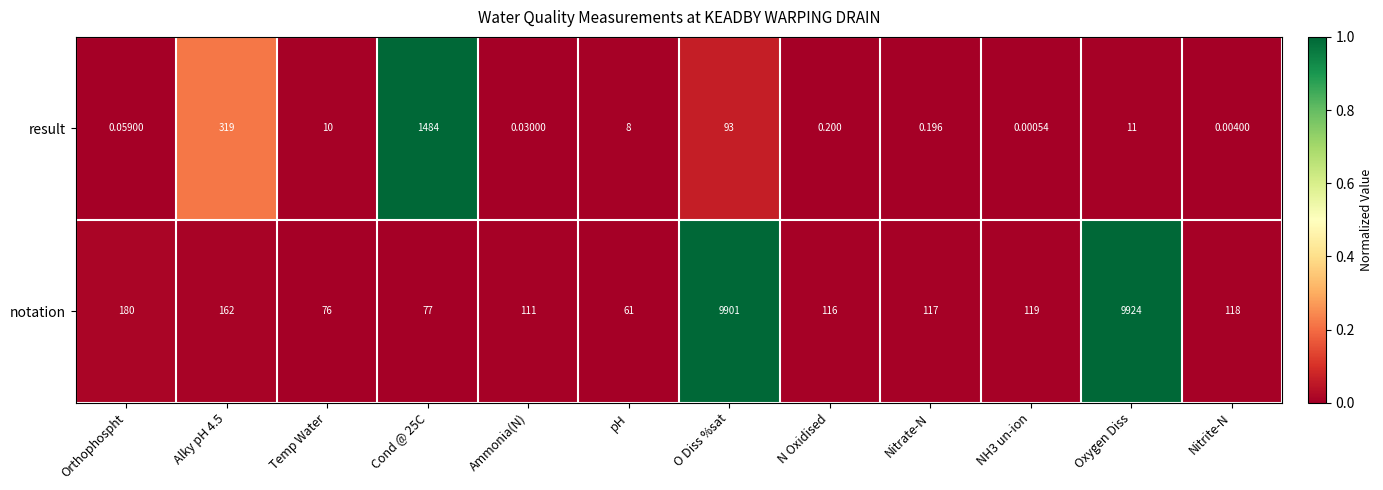

List the series in order of their peak value, highest first.

notation, result